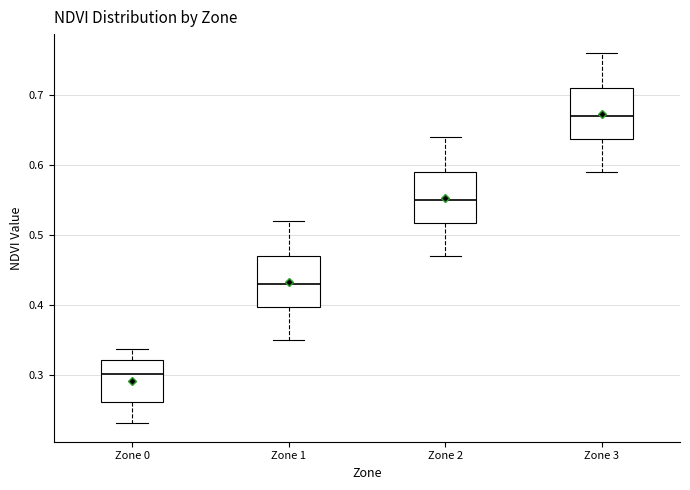

Reading left to right, transcribe this box plot: for each box, give where its median line is, the range the box spans, and where its two whiskers end, as read against the y-axis. The values are not printed on the chart, so give them approximately, as read against the axis.

Zone 0: median 0.30, box 0.26 to 0.32, whiskers 0.23 to 0.34
Zone 1: median 0.43, box 0.40 to 0.47, whiskers 0.35 to 0.52
Zone 2: median 0.55, box 0.52 to 0.59, whiskers 0.47 to 0.64
Zone 3: median 0.67, box 0.64 to 0.71, whiskers 0.59 to 0.76